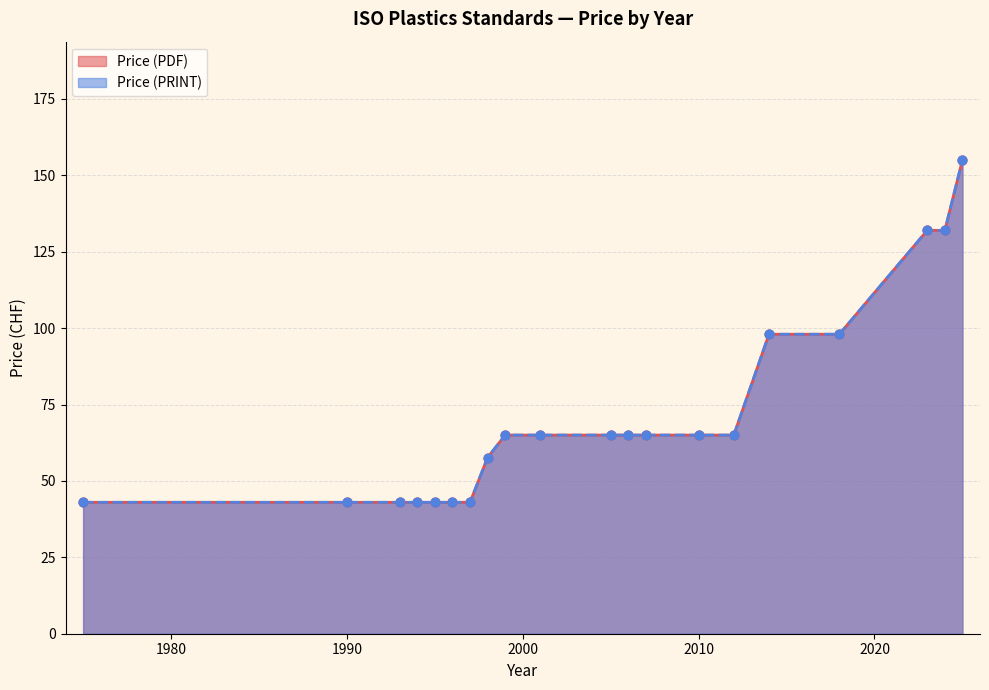

Which series contains the lowest Y value?

Price (PDF)